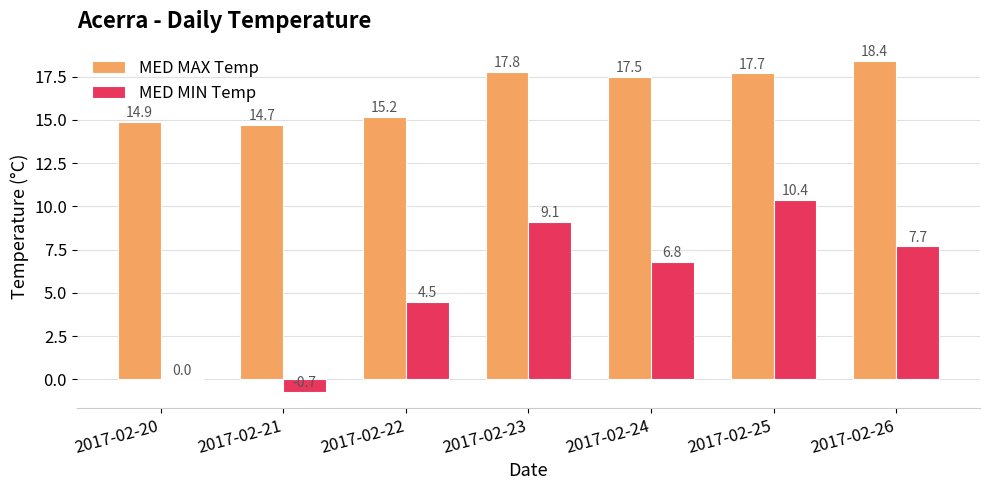

True or false: MED MIN Temp has a value of 10.4 at 2017-02-25.

True